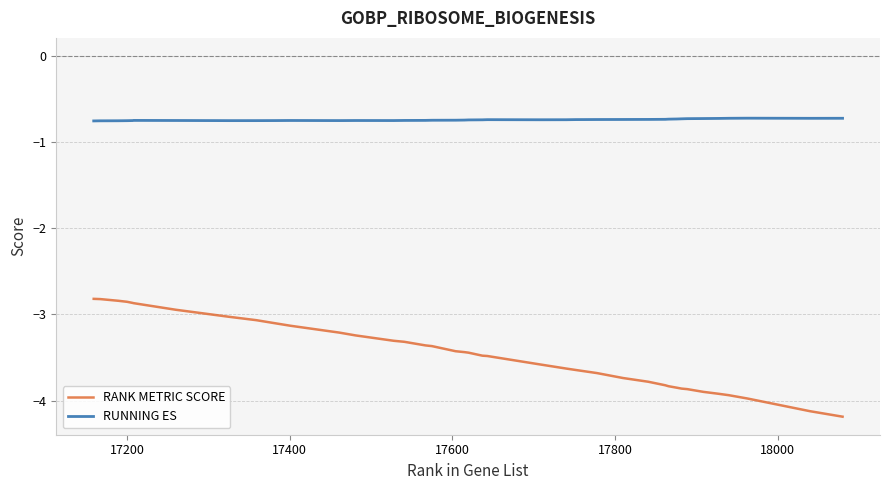

What is the minimum value for RANK METRIC SCORE?

-4.2